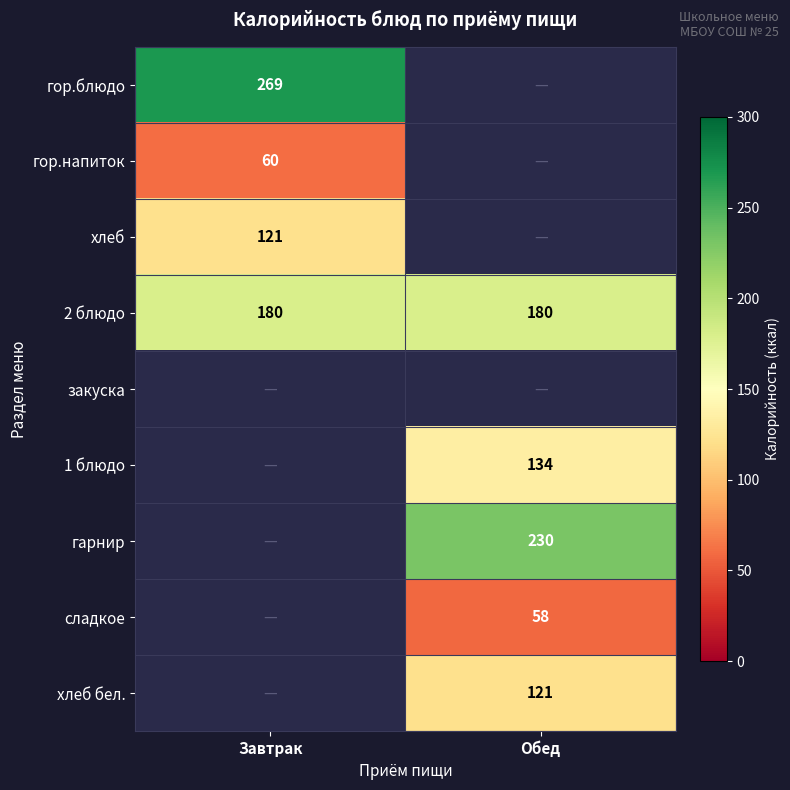

At which category does the chart reach its peak across all series?

Завтрак